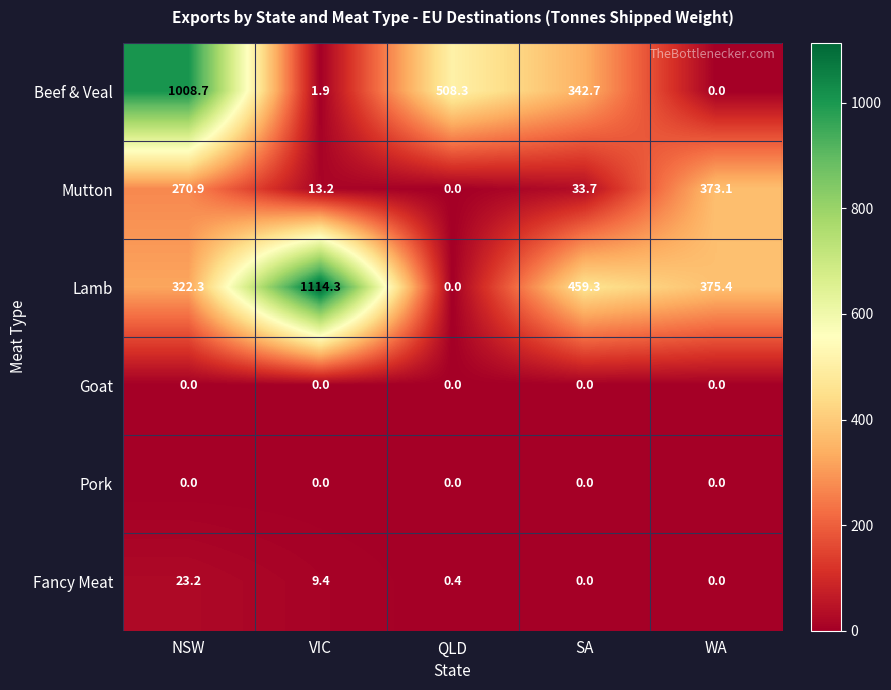

How many series are shown in this chart?

6